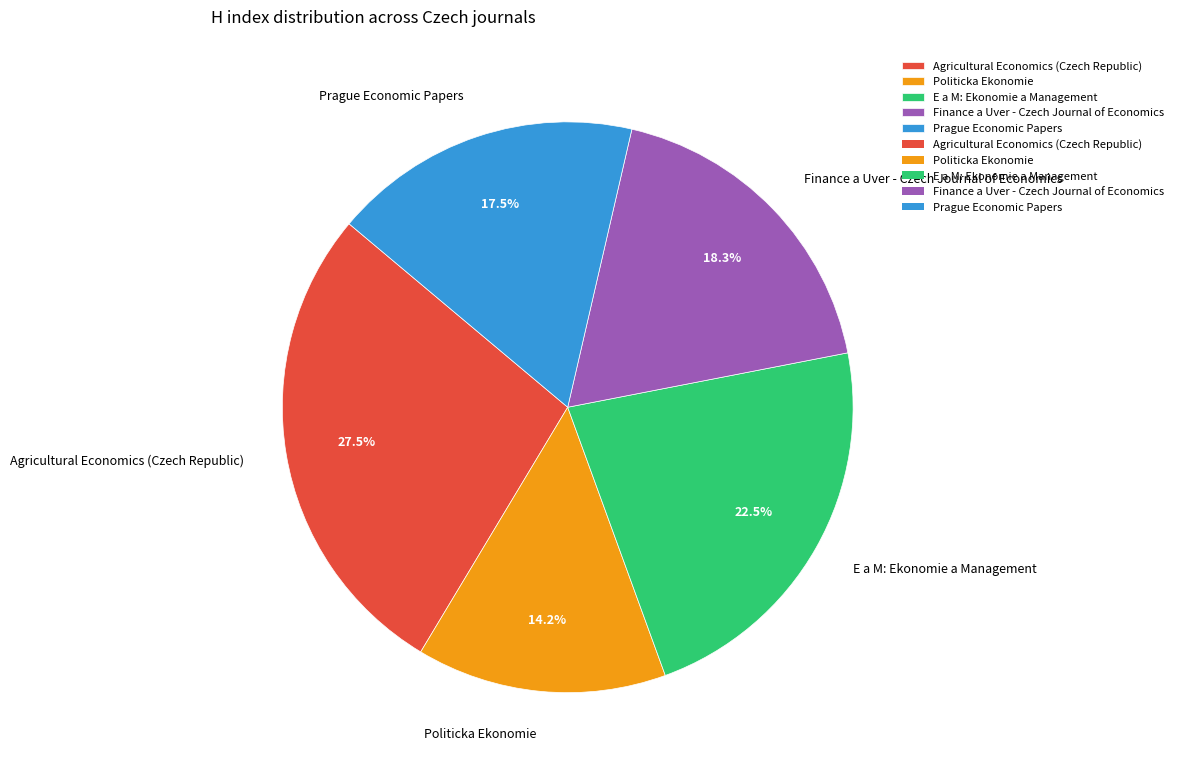

Combined, what portion of the pie is Prague Economic Papers and Finance a Uver - Czech Journal of Economics?

35.8%